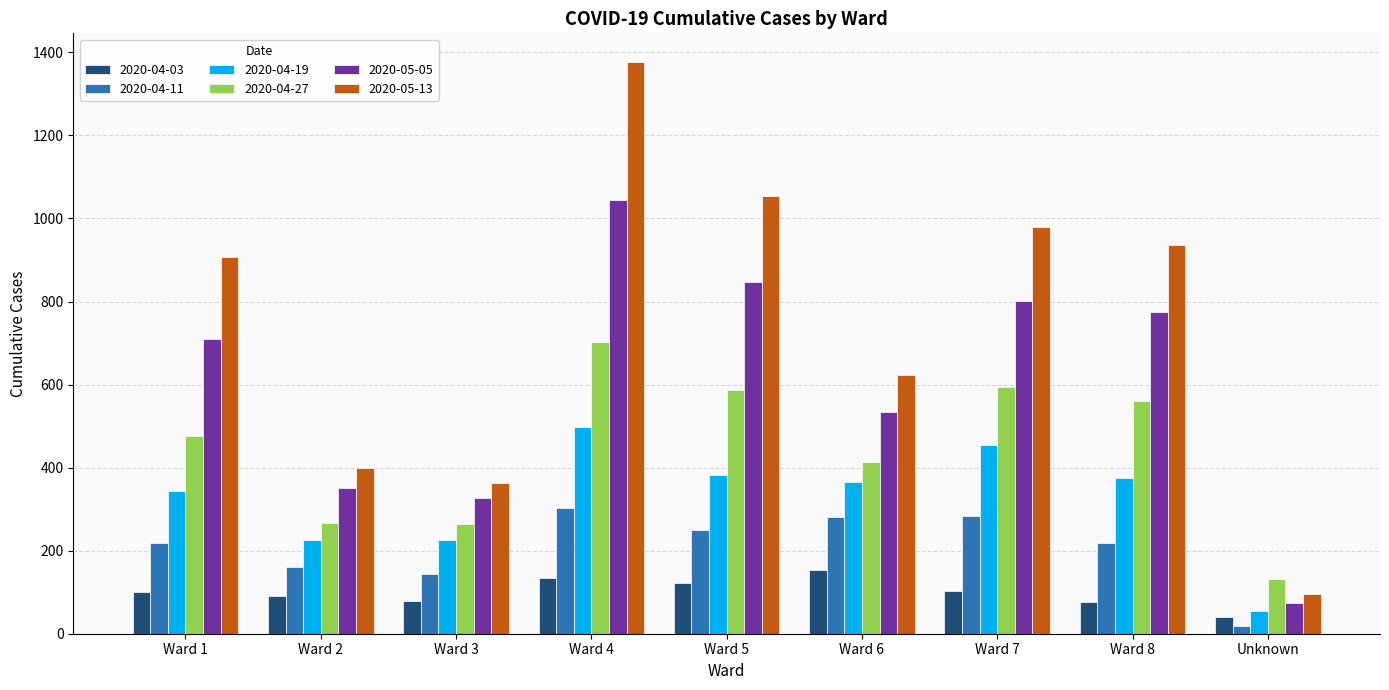

How many categories are shown in the chart?

9